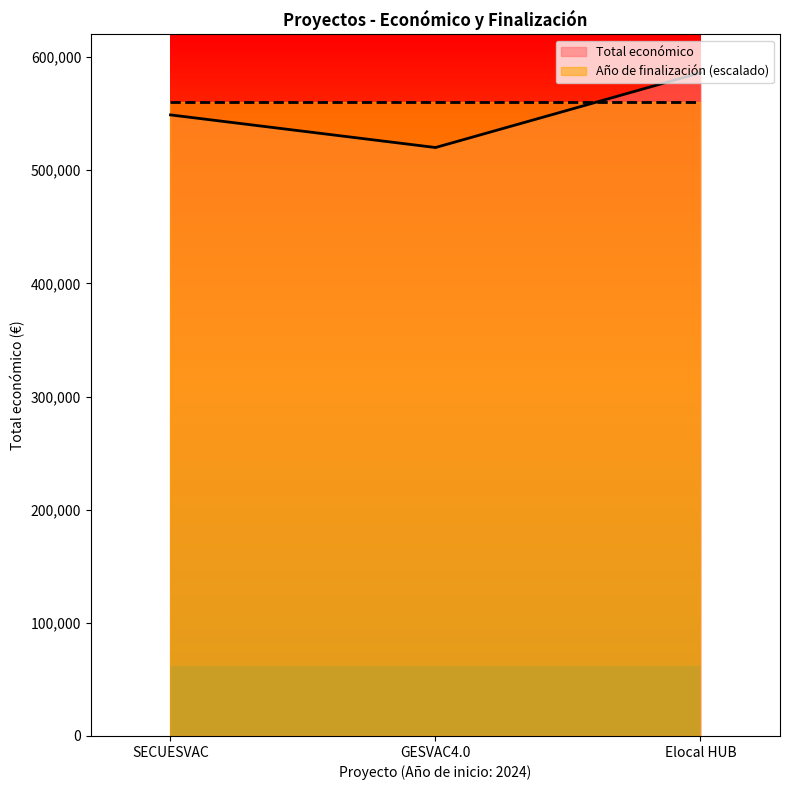

Where does the data first go above 548889?

Elocal HUB